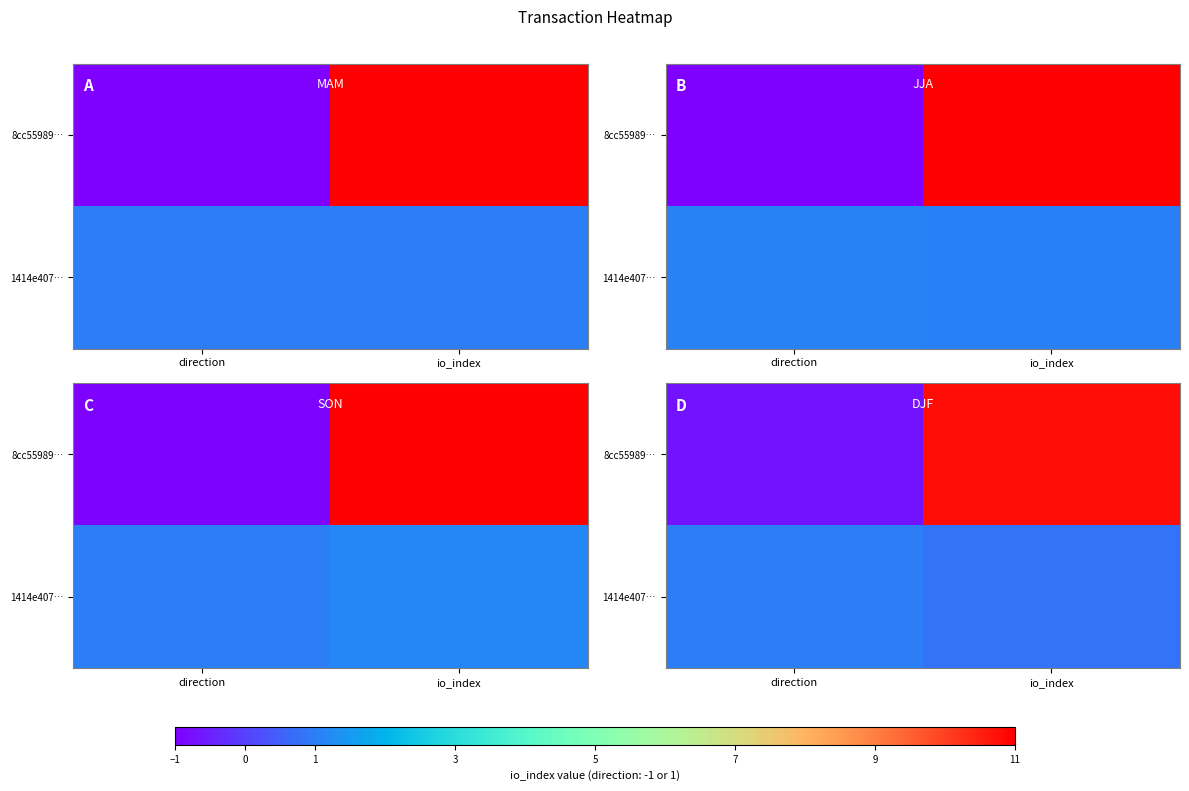

What is the highest value of the row_0 series?

10.8